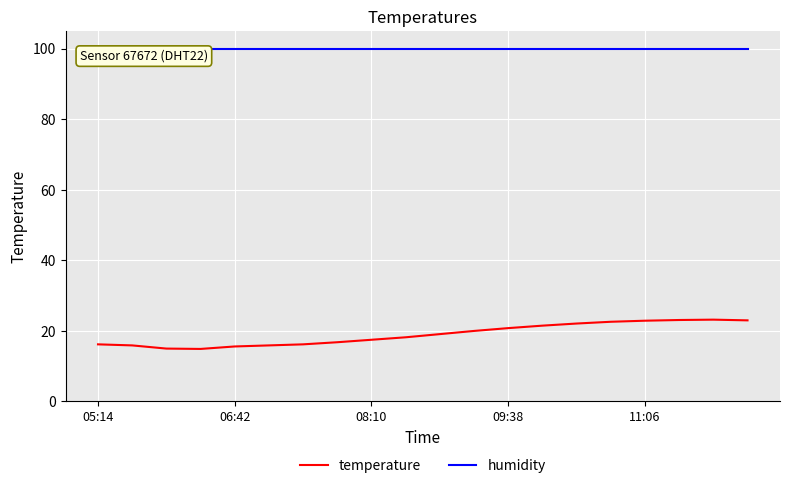

Which series has the largest total across all categories?

humidity